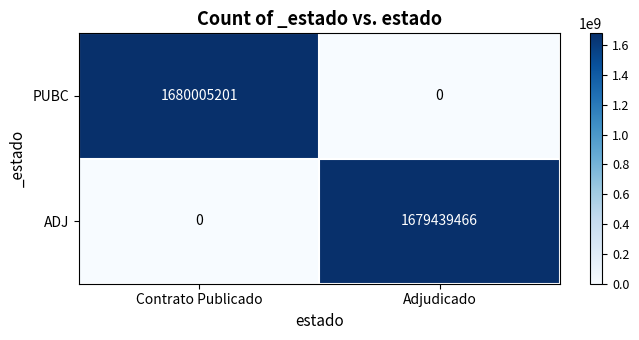

At which category does the chart reach its peak across all series?

Contrato Publicado